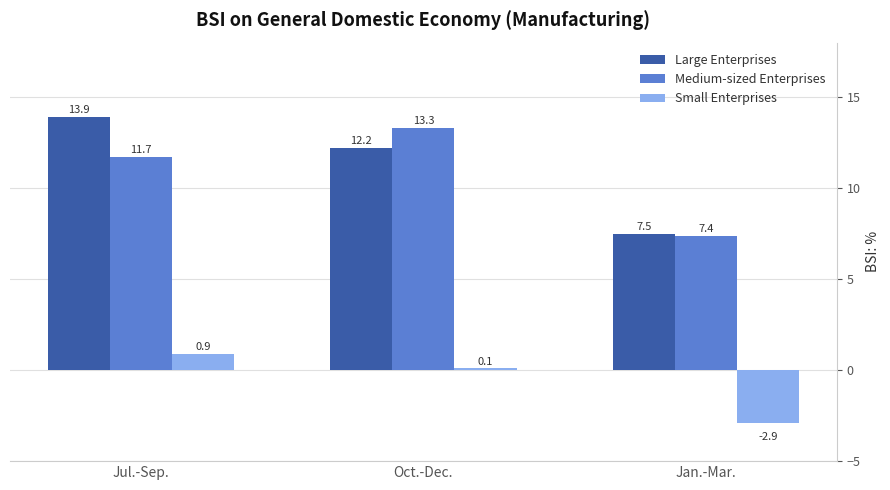

Reading left to right, extract all data points from this chart.

Large Enterprises: 13.9	12.2	7.5
Medium-sized Enterprises: 11.7	13.3	7.4
Small Enterprises: 0.9	0.1	-2.9